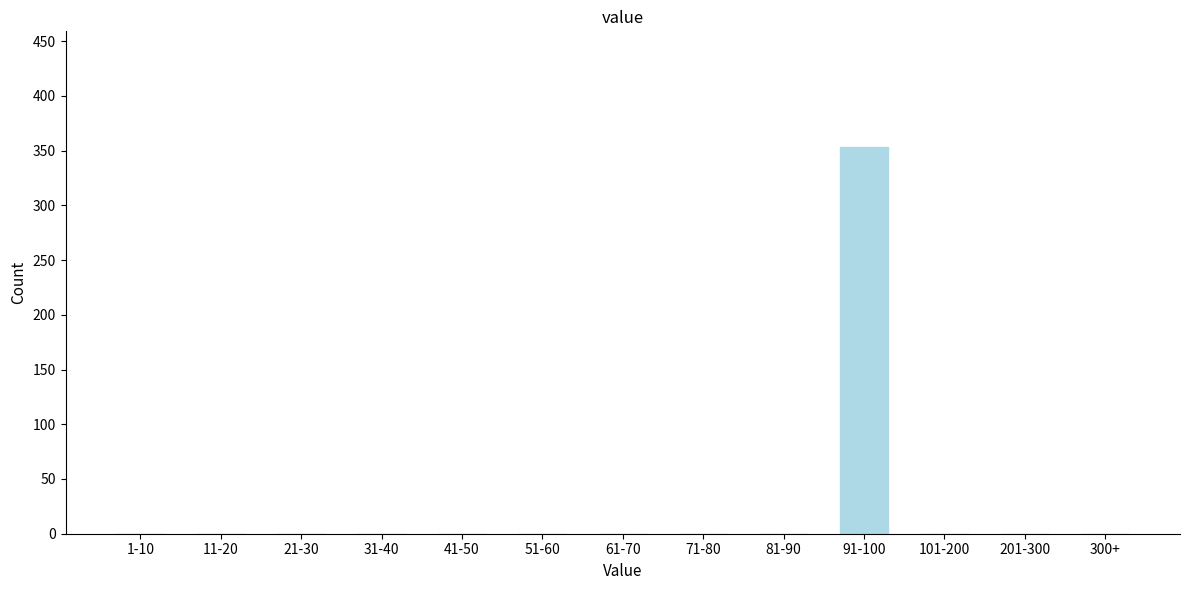

Reading left to right, extract all data points from this chart.

1-10=0	11-20=0	21-30=0	31-40=0	41-50=0	51-60=0	61-70=0	71-80=0	81-90=0	91-100=353	101-200=0	201-300=0	300+=0